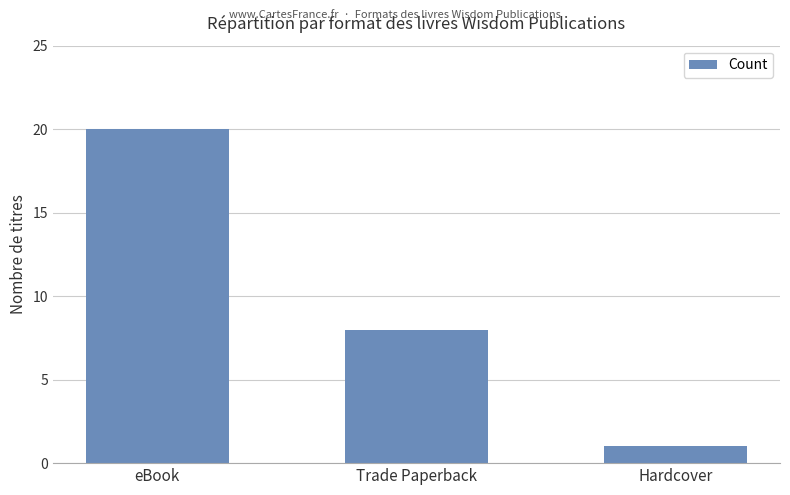

How many bars are there in total?

3